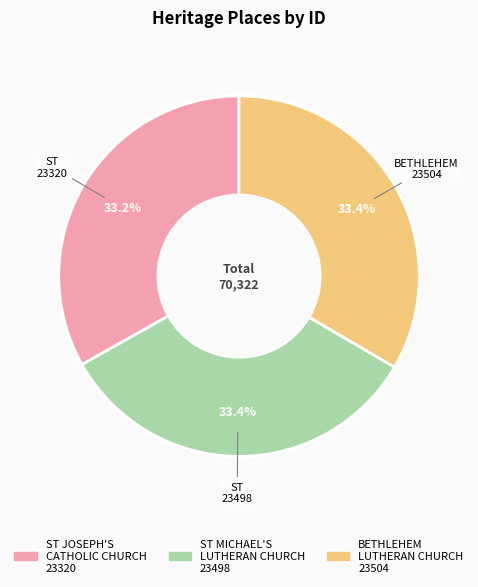

To the nearest percent, what is the average slice percentage?

33%